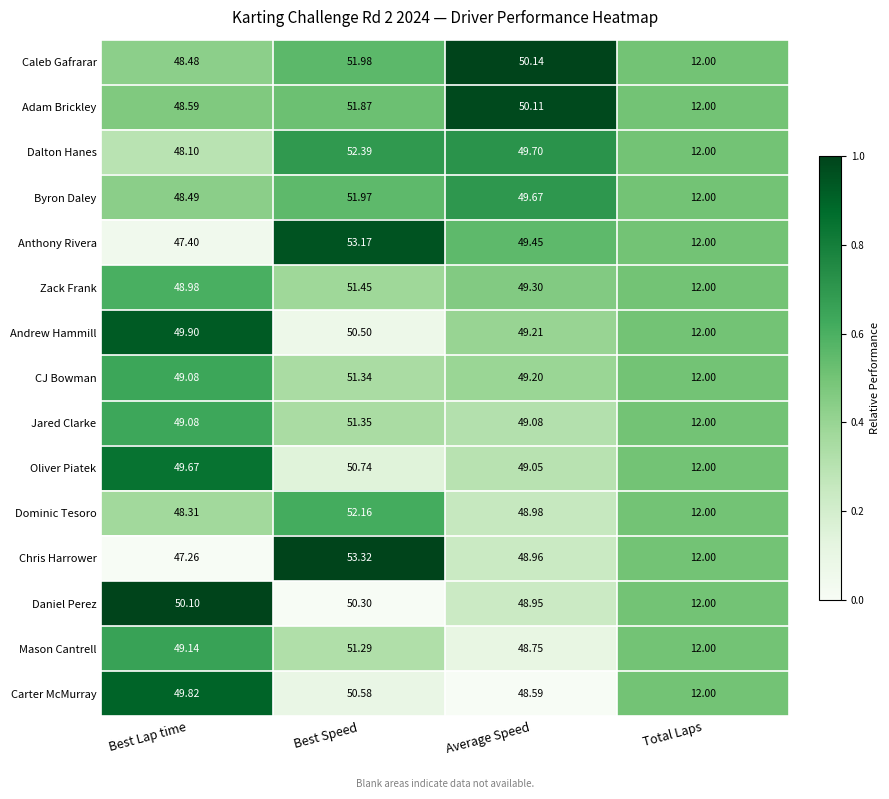

List the series in order of their peak value, highest first.

Chris Harrower, Anthony Rivera, Dalton Hanes, Dominic Tesoro, Caleb Gafrarar, Byron Daley, Adam Brickley, Zack Frank, Jared Clarke, CJ Bowman, Mason Cantrell, Oliver Piatek, Carter McMurray, Andrew Hammill, Daniel Perez